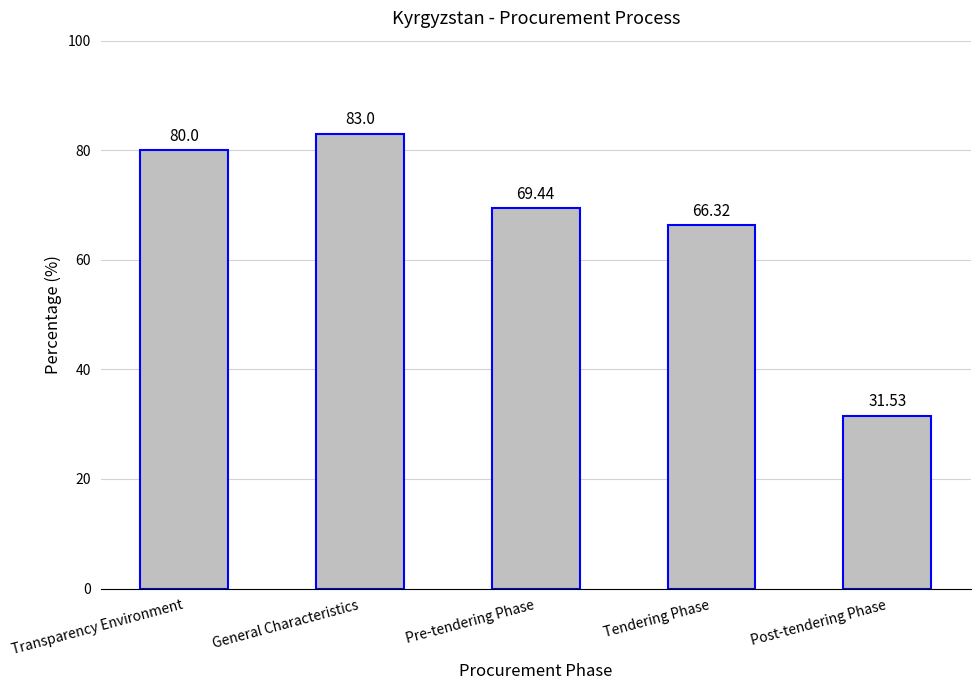

The chart shows a value of 32.8 at Pre-tendering Phase. True or false?

False